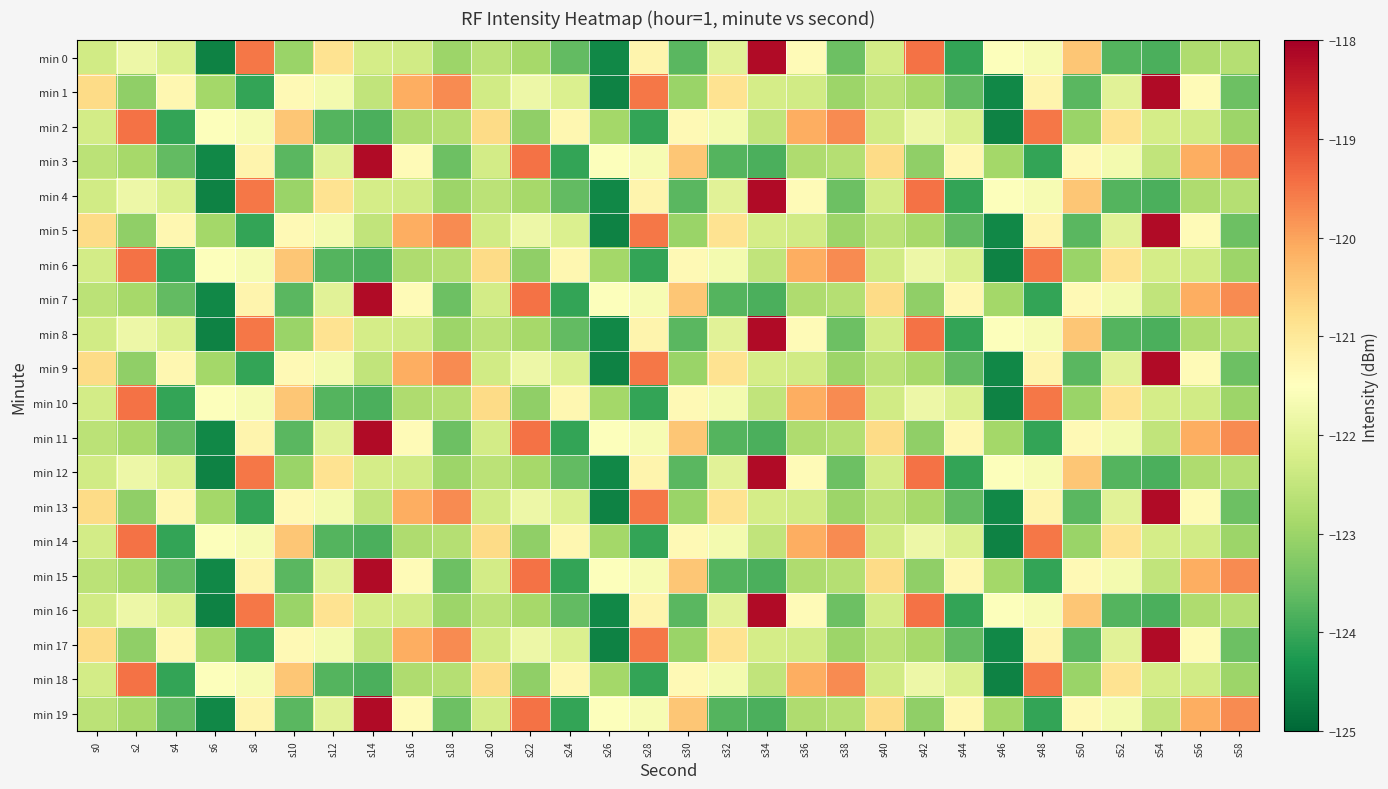

Reading left to right, list all the values displayed in this chart.

min 0: s0=-122.3	s2=-121.8	s4=-122.1	s6=-124.6	s8=-119.5	s10=-123.0	s12=-120.9	s14=-122.3	s16=-122.3	s18=-123.0	s20=-122.6	s22=-122.9	s24=-123.6	s26=-124.5	s28=-121.3	s30=-123.7	s32=-122.0	s34=-118.2	s36=-121.4	s38=-123.5	s40=-122.3	s42=-119.5	s44=-124.0	s46=-121.6	s48=-121.6	s50=-120.4	s52=-123.8	s54=-123.8	s56=-122.8	s58=-122.7
min 1: s0=-120.7	s2=-123.1	s4=-121.3	s6=-122.9	s8=-124.1	s10=-121.4	s12=-121.7	s14=-122.5	s16=-120.1	s18=-119.7	s20=-122.3	s22=-121.8	s24=-122.1	s26=-124.6	s28=-119.5	s30=-123.0	s32=-120.9	s34=-122.3	s36=-122.3	s38=-123.0	s40=-122.6	s42=-122.9	s44=-123.6	s46=-124.5	s48=-121.3	s50=-123.7	s52=-122.0	s54=-118.2	s56=-121.4	s58=-123.5
min 2: s0=-122.3	s2=-119.5	s4=-124.0	s6=-121.6	s8=-121.6	s10=-120.4	s12=-123.8	s14=-123.8	s16=-122.8	s18=-122.7	s20=-120.7	s22=-123.1	s24=-121.3	s26=-122.9	s28=-124.1	s30=-121.4	s32=-121.7	s34=-122.5	s36=-120.1	s38=-119.7	s40=-122.3	s42=-121.8	s44=-122.1	s46=-124.6	s48=-119.5	s50=-123.0	s52=-120.9	s54=-122.3	s56=-122.3	s58=-123.0
min 3: s0=-122.6	s2=-122.9	s4=-123.6	s6=-124.5	s8=-121.3	s10=-123.7	s12=-122.0	s14=-118.2	s16=-121.4	s18=-123.5	s20=-122.3	s22=-119.5	s24=-124.0	s26=-121.6	s28=-121.6	s30=-120.4	s32=-123.8	s34=-123.8	s36=-122.8	s38=-122.7	s40=-120.7	s42=-123.1	s44=-121.3	s46=-122.9	s48=-124.1	s50=-121.4	s52=-121.7	s54=-122.5	s56=-120.1	s58=-119.7
min 4: s0=-122.3	s2=-121.8	s4=-122.1	s6=-124.6	s8=-119.5	s10=-123.0	s12=-120.9	s14=-122.3	s16=-122.3	s18=-123.0	s20=-122.6	s22=-122.9	s24=-123.6	s26=-124.5	s28=-121.3	s30=-123.7	s32=-122.0	s34=-118.2	s36=-121.4	s38=-123.5	s40=-122.3	s42=-119.5	s44=-124.0	s46=-121.6	s48=-121.6	s50=-120.4	s52=-123.8	s54=-123.8	s56=-122.8	s58=-122.7
min 5: s0=-120.7	s2=-123.1	s4=-121.3	s6=-122.9	s8=-124.1	s10=-121.4	s12=-121.7	s14=-122.5	s16=-120.1	s18=-119.7	s20=-122.3	s22=-121.8	s24=-122.1	s26=-124.6	s28=-119.5	s30=-123.0	s32=-120.9	s34=-122.3	s36=-122.3	s38=-123.0	s40=-122.6	s42=-122.9	s44=-123.6	s46=-124.5	s48=-121.3	s50=-123.7	s52=-122.0	s54=-118.2	s56=-121.4	s58=-123.5
min 6: s0=-122.3	s2=-119.5	s4=-124.0	s6=-121.6	s8=-121.6	s10=-120.4	s12=-123.8	s14=-123.8	s16=-122.8	s18=-122.7	s20=-120.7	s22=-123.1	s24=-121.3	s26=-122.9	s28=-124.1	s30=-121.4	s32=-121.7	s34=-122.5	s36=-120.1	s38=-119.7	s40=-122.3	s42=-121.8	s44=-122.1	s46=-124.6	s48=-119.5	s50=-123.0	s52=-120.9	s54=-122.3	s56=-122.3	s58=-123.0
min 7: s0=-122.6	s2=-122.9	s4=-123.6	s6=-124.5	s8=-121.3	s10=-123.7	s12=-122.0	s14=-118.2	s16=-121.4	s18=-123.5	s20=-122.3	s22=-119.5	s24=-124.0	s26=-121.6	s28=-121.6	s30=-120.4	s32=-123.8	s34=-123.8	s36=-122.8	s38=-122.7	s40=-120.7	s42=-123.1	s44=-121.3	s46=-122.9	s48=-124.1	s50=-121.4	s52=-121.7	s54=-122.5	s56=-120.1	s58=-119.7
min 8: s0=-122.3	s2=-121.8	s4=-122.1	s6=-124.6	s8=-119.5	s10=-123.0	s12=-120.9	s14=-122.3	s16=-122.3	s18=-123.0	s20=-122.6	s22=-122.9	s24=-123.6	s26=-124.5	s28=-121.3	s30=-123.7	s32=-122.0	s34=-118.2	s36=-121.4	s38=-123.5	s40=-122.3	s42=-119.5	s44=-124.0	s46=-121.6	s48=-121.6	s50=-120.4	s52=-123.8	s54=-123.8	s56=-122.8	s58=-122.7
min 9: s0=-120.7	s2=-123.1	s4=-121.3	s6=-122.9	s8=-124.1	s10=-121.4	s12=-121.7	s14=-122.5	s16=-120.1	s18=-119.7	s20=-122.3	s22=-121.8	s24=-122.1	s26=-124.6	s28=-119.5	s30=-123.0	s32=-120.9	s34=-122.3	s36=-122.3	s38=-123.0	s40=-122.6	s42=-122.9	s44=-123.6	s46=-124.5	s48=-121.3	s50=-123.7	s52=-122.0	s54=-118.2	s56=-121.4	s58=-123.5
min 10: s0=-122.3	s2=-119.5	s4=-124.0	s6=-121.6	s8=-121.6	s10=-120.4	s12=-123.8	s14=-123.8	s16=-122.8	s18=-122.7	s20=-120.7	s22=-123.1	s24=-121.3	s26=-122.9	s28=-124.1	s30=-121.4	s32=-121.7	s34=-122.5	s36=-120.1	s38=-119.7	s40=-122.3	s42=-121.8	s44=-122.1	s46=-124.6	s48=-119.5	s50=-123.0	s52=-120.9	s54=-122.3	s56=-122.3	s58=-123.0
min 11: s0=-122.6	s2=-122.9	s4=-123.6	s6=-124.5	s8=-121.3	s10=-123.7	s12=-122.0	s14=-118.2	s16=-121.4	s18=-123.5	s20=-122.3	s22=-119.5	s24=-124.0	s26=-121.6	s28=-121.6	s30=-120.4	s32=-123.8	s34=-123.8	s36=-122.8	s38=-122.7	s40=-120.7	s42=-123.1	s44=-121.3	s46=-122.9	s48=-124.1	s50=-121.4	s52=-121.7	s54=-122.5	s56=-120.1	s58=-119.7
min 12: s0=-122.3	s2=-121.8	s4=-122.1	s6=-124.6	s8=-119.5	s10=-123.0	s12=-120.9	s14=-122.3	s16=-122.3	s18=-123.0	s20=-122.6	s22=-122.9	s24=-123.6	s26=-124.5	s28=-121.3	s30=-123.7	s32=-122.0	s34=-118.2	s36=-121.4	s38=-123.5	s40=-122.3	s42=-119.5	s44=-124.0	s46=-121.6	s48=-121.6	s50=-120.4	s52=-123.8	s54=-123.8	s56=-122.8	s58=-122.7
min 13: s0=-120.7	s2=-123.1	s4=-121.3	s6=-122.9	s8=-124.1	s10=-121.4	s12=-121.7	s14=-122.5	s16=-120.1	s18=-119.7	s20=-122.3	s22=-121.8	s24=-122.1	s26=-124.6	s28=-119.5	s30=-123.0	s32=-120.9	s34=-122.3	s36=-122.3	s38=-123.0	s40=-122.6	s42=-122.9	s44=-123.6	s46=-124.5	s48=-121.3	s50=-123.7	s52=-122.0	s54=-118.2	s56=-121.4	s58=-123.5
min 14: s0=-122.3	s2=-119.5	s4=-124.0	s6=-121.6	s8=-121.6	s10=-120.4	s12=-123.8	s14=-123.8	s16=-122.8	s18=-122.7	s20=-120.7	s22=-123.1	s24=-121.3	s26=-122.9	s28=-124.1	s30=-121.4	s32=-121.7	s34=-122.5	s36=-120.1	s38=-119.7	s40=-122.3	s42=-121.8	s44=-122.1	s46=-124.6	s48=-119.5	s50=-123.0	s52=-120.9	s54=-122.3	s56=-122.3	s58=-123.0
min 15: s0=-122.6	s2=-122.9	s4=-123.6	s6=-124.5	s8=-121.3	s10=-123.7	s12=-122.0	s14=-118.2	s16=-121.4	s18=-123.5	s20=-122.3	s22=-119.5	s24=-124.0	s26=-121.6	s28=-121.6	s30=-120.4	s32=-123.8	s34=-123.8	s36=-122.8	s38=-122.7	s40=-120.7	s42=-123.1	s44=-121.3	s46=-122.9	s48=-124.1	s50=-121.4	s52=-121.7	s54=-122.5	s56=-120.1	s58=-119.7
min 16: s0=-122.3	s2=-121.8	s4=-122.1	s6=-124.6	s8=-119.5	s10=-123.0	s12=-120.9	s14=-122.3	s16=-122.3	s18=-123.0	s20=-122.6	s22=-122.9	s24=-123.6	s26=-124.5	s28=-121.3	s30=-123.7	s32=-122.0	s34=-118.2	s36=-121.4	s38=-123.5	s40=-122.3	s42=-119.5	s44=-124.0	s46=-121.6	s48=-121.6	s50=-120.4	s52=-123.8	s54=-123.8	s56=-122.8	s58=-122.7
min 17: s0=-120.7	s2=-123.1	s4=-121.3	s6=-122.9	s8=-124.1	s10=-121.4	s12=-121.7	s14=-122.5	s16=-120.1	s18=-119.7	s20=-122.3	s22=-121.8	s24=-122.1	s26=-124.6	s28=-119.5	s30=-123.0	s32=-120.9	s34=-122.3	s36=-122.3	s38=-123.0	s40=-122.6	s42=-122.9	s44=-123.6	s46=-124.5	s48=-121.3	s50=-123.7	s52=-122.0	s54=-118.2	s56=-121.4	s58=-123.5
min 18: s0=-122.3	s2=-119.5	s4=-124.0	s6=-121.6	s8=-121.6	s10=-120.4	s12=-123.8	s14=-123.8	s16=-122.8	s18=-122.7	s20=-120.7	s22=-123.1	s24=-121.3	s26=-122.9	s28=-124.1	s30=-121.4	s32=-121.7	s34=-122.5	s36=-120.1	s38=-119.7	s40=-122.3	s42=-121.8	s44=-122.1	s46=-124.6	s48=-119.5	s50=-123.0	s52=-120.9	s54=-122.3	s56=-122.3	s58=-123.0
min 19: s0=-122.6	s2=-122.9	s4=-123.6	s6=-124.5	s8=-121.3	s10=-123.7	s12=-122.0	s14=-118.2	s16=-121.4	s18=-123.5	s20=-122.3	s22=-119.5	s24=-124.0	s26=-121.6	s28=-121.6	s30=-120.4	s32=-123.8	s34=-123.8	s36=-122.8	s38=-122.7	s40=-120.7	s42=-123.1	s44=-121.3	s46=-122.9	s48=-124.1	s50=-121.4	s52=-121.7	s54=-122.5	s56=-120.1	s58=-119.7